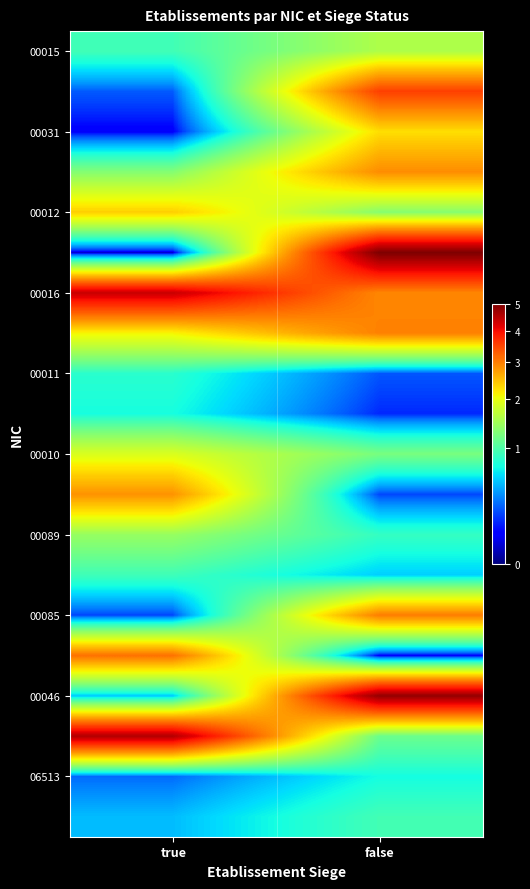

Count the number of data series in this chart.

20